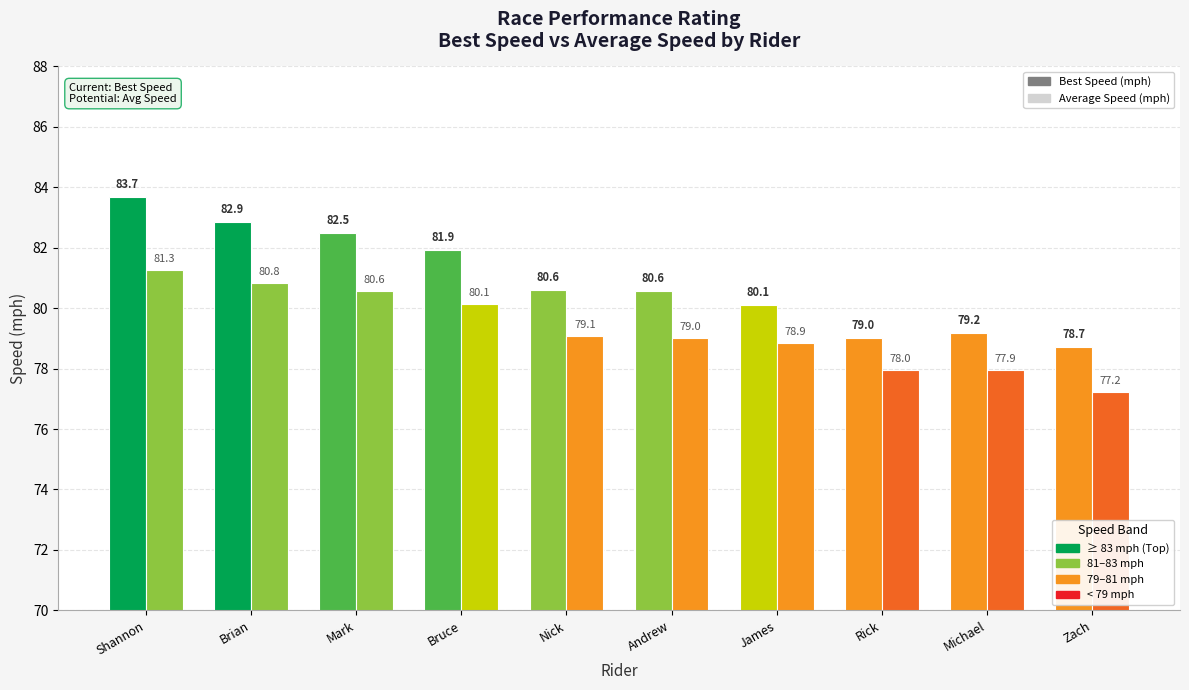

Are the bars horizontal?

No